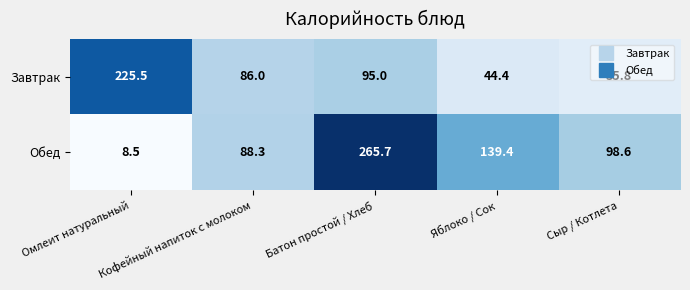

What is the sum of all Обед values?

600.5